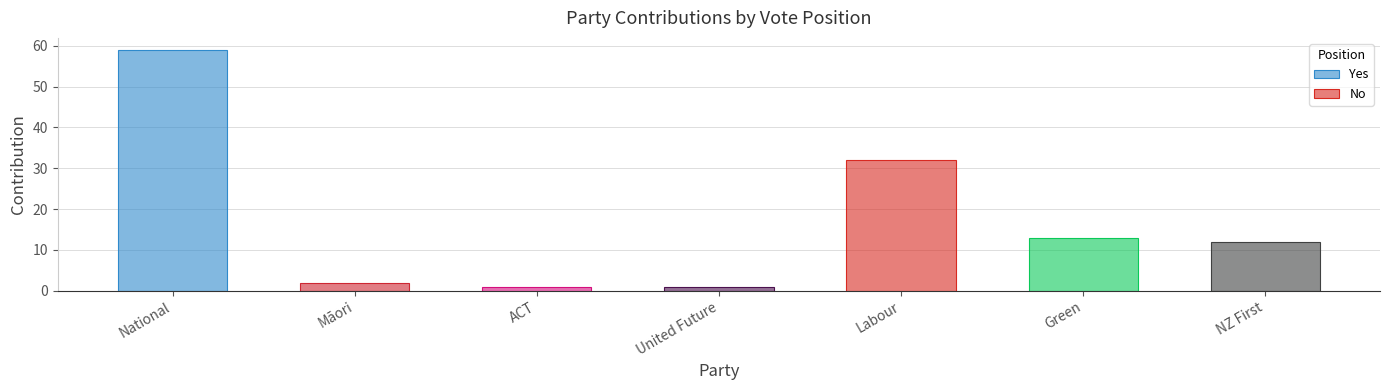

At which category does the chart reach its peak across all series?

National